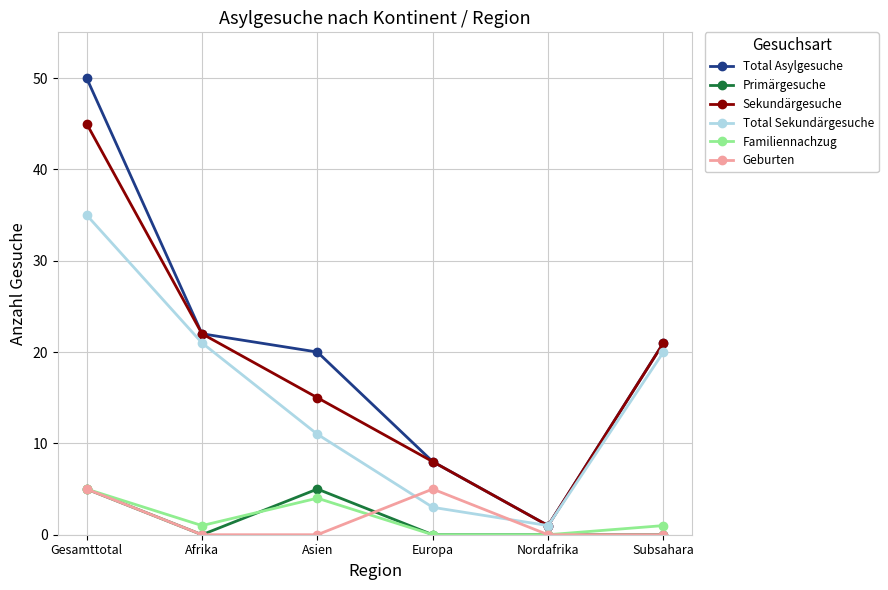

Does the chart have visible grid lines?

Yes